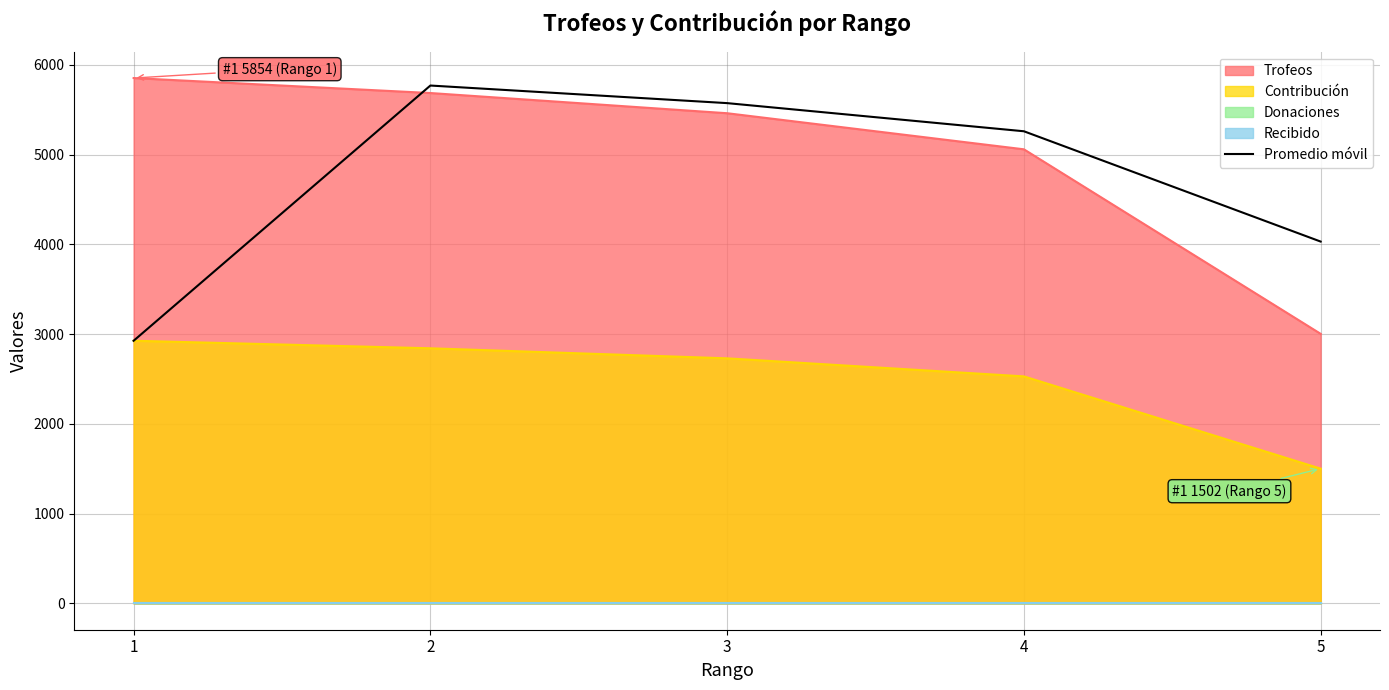

Which has a higher value, 4 or 3?

3